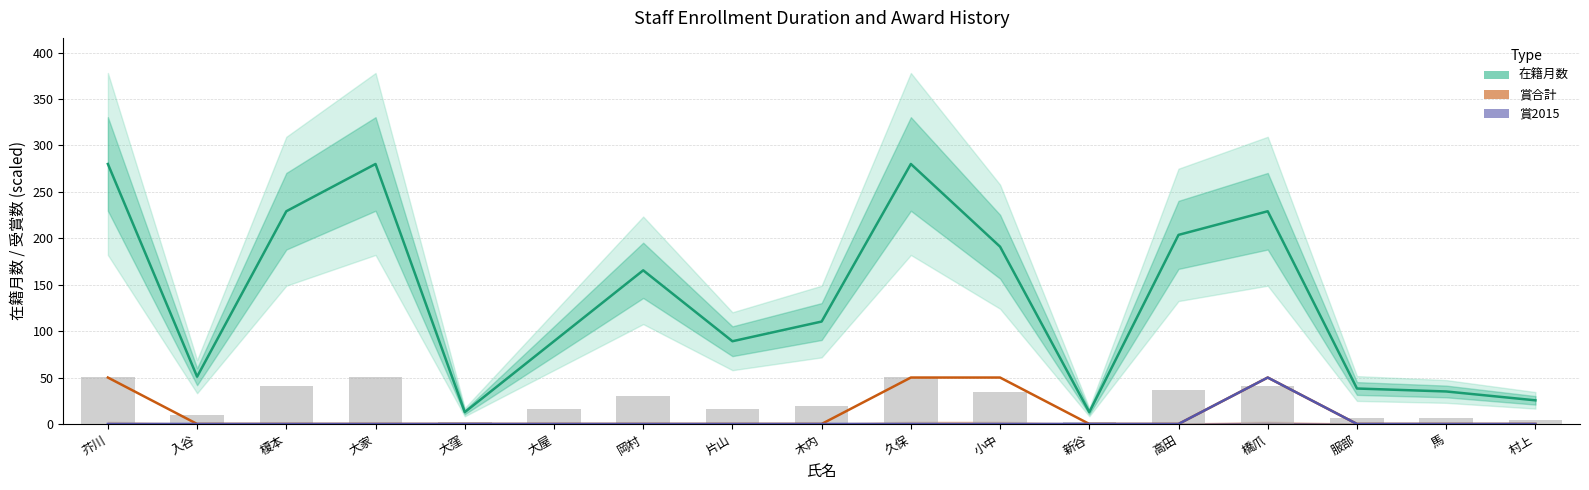

How many values are below 19?

8